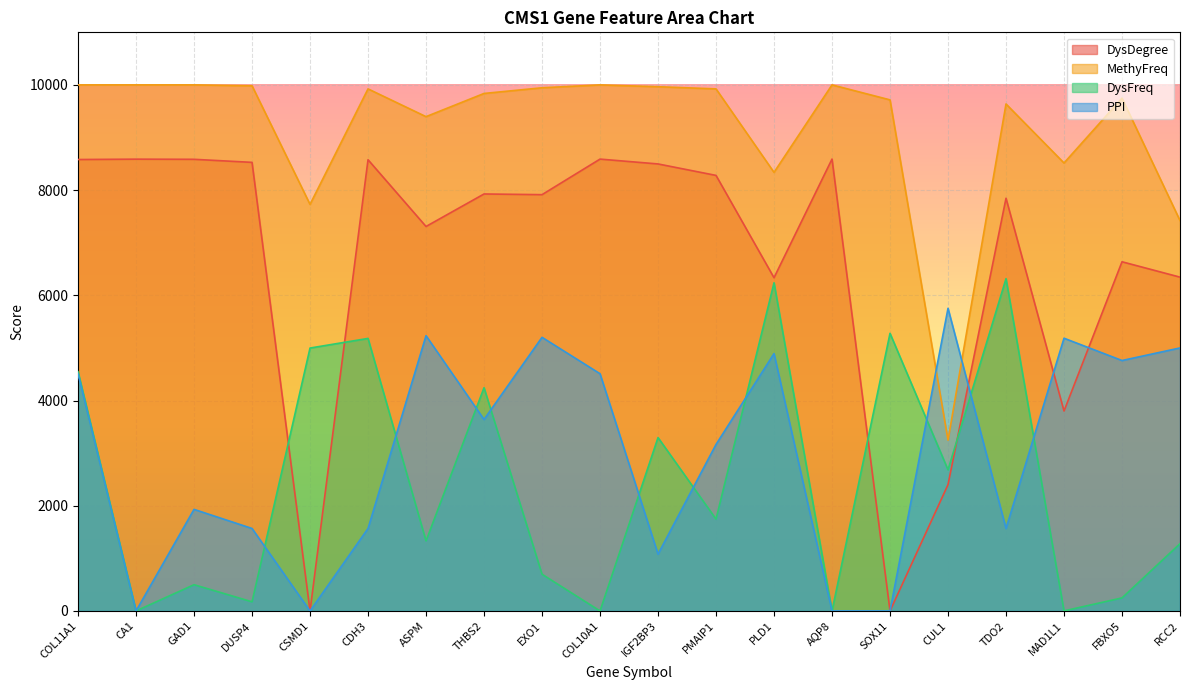

What are all the series names shown in the legend?

DysDegree, MethyFreq, DysFreq, PPI